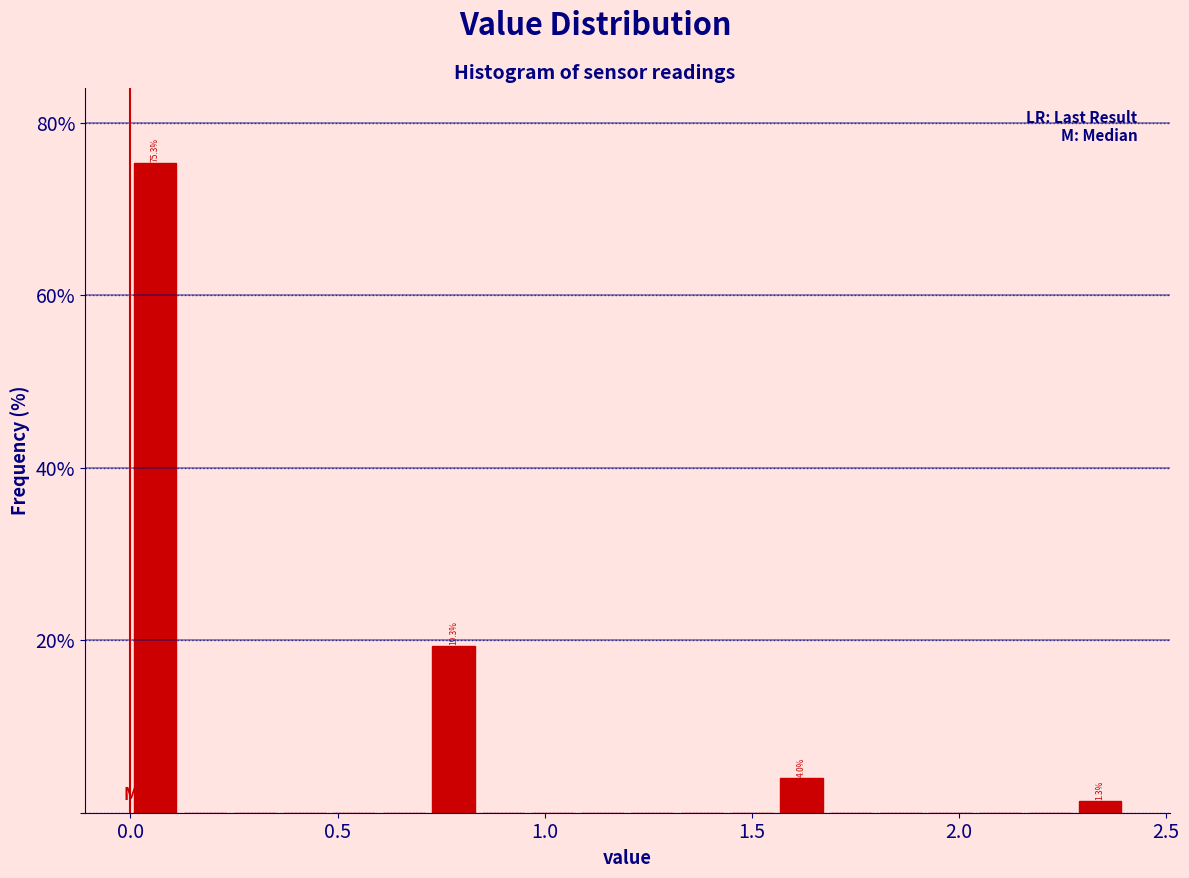

Read against the x-axis, roughly where is the centre of the tallest bar?

0.05